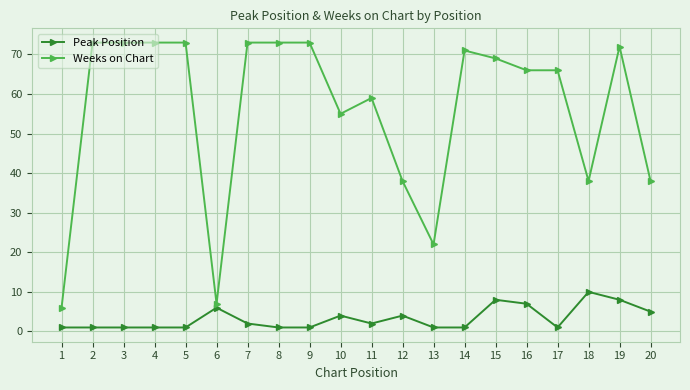

Where is Peak Position nearest to the value 5?

20